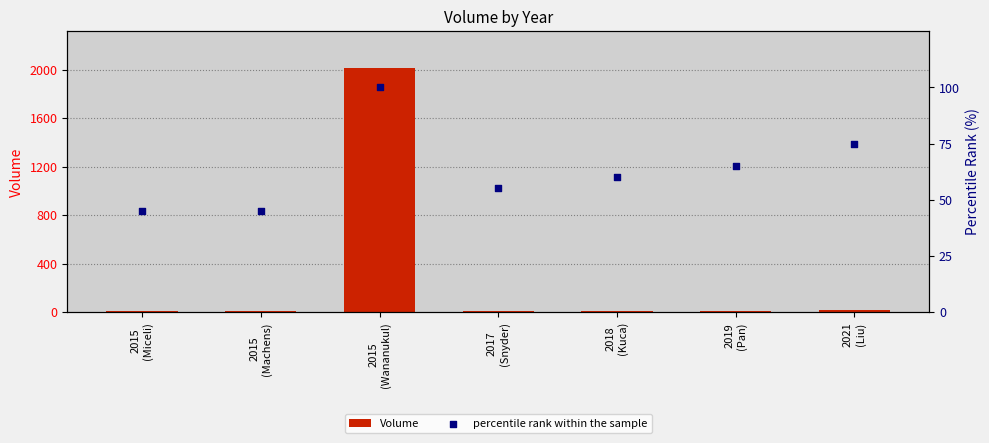

Which series contains the highest Y value?

Volume